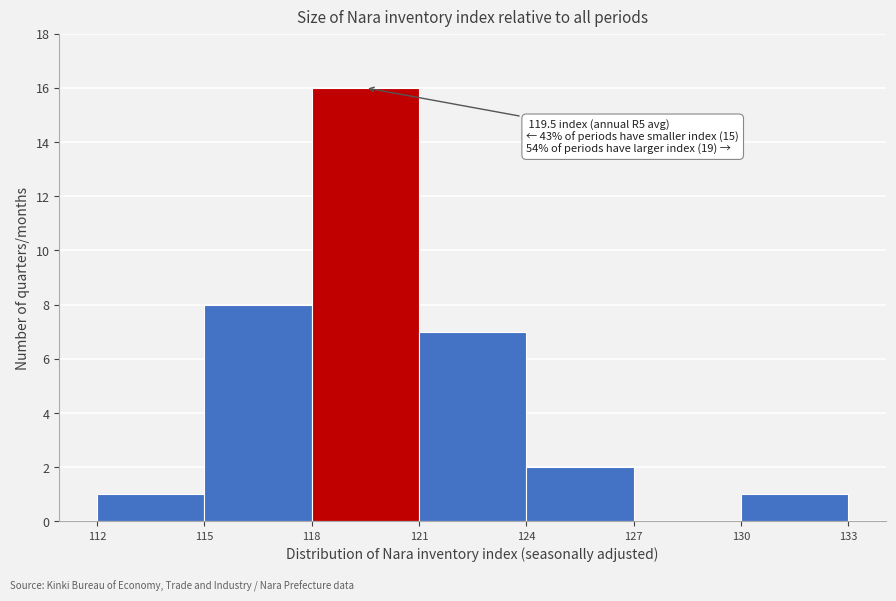

Over which range of the x-axis is the bar tallest?

118 to 121